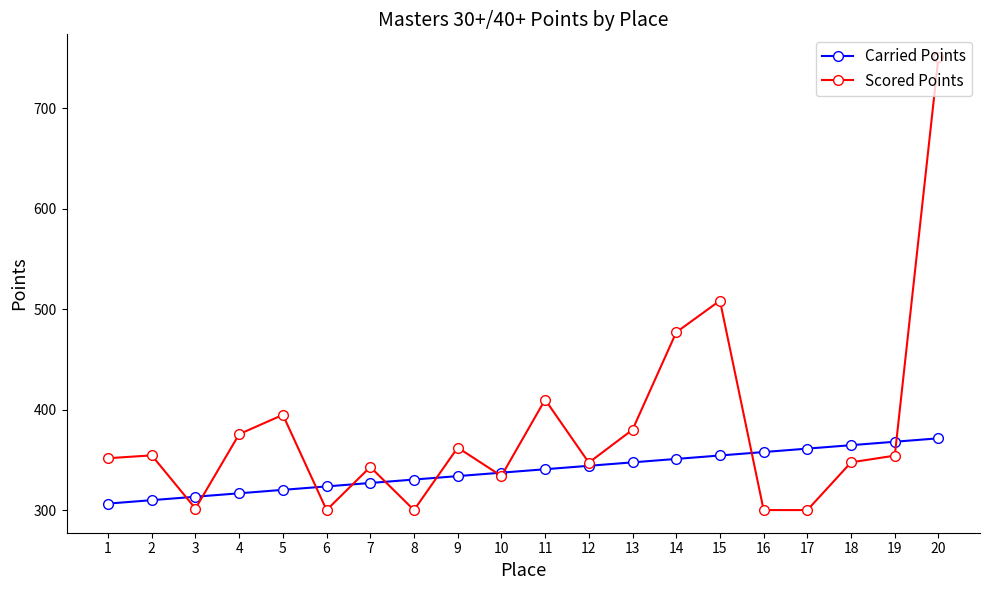

What is the value of the Scored Points point at the 16th from the left?

300.0